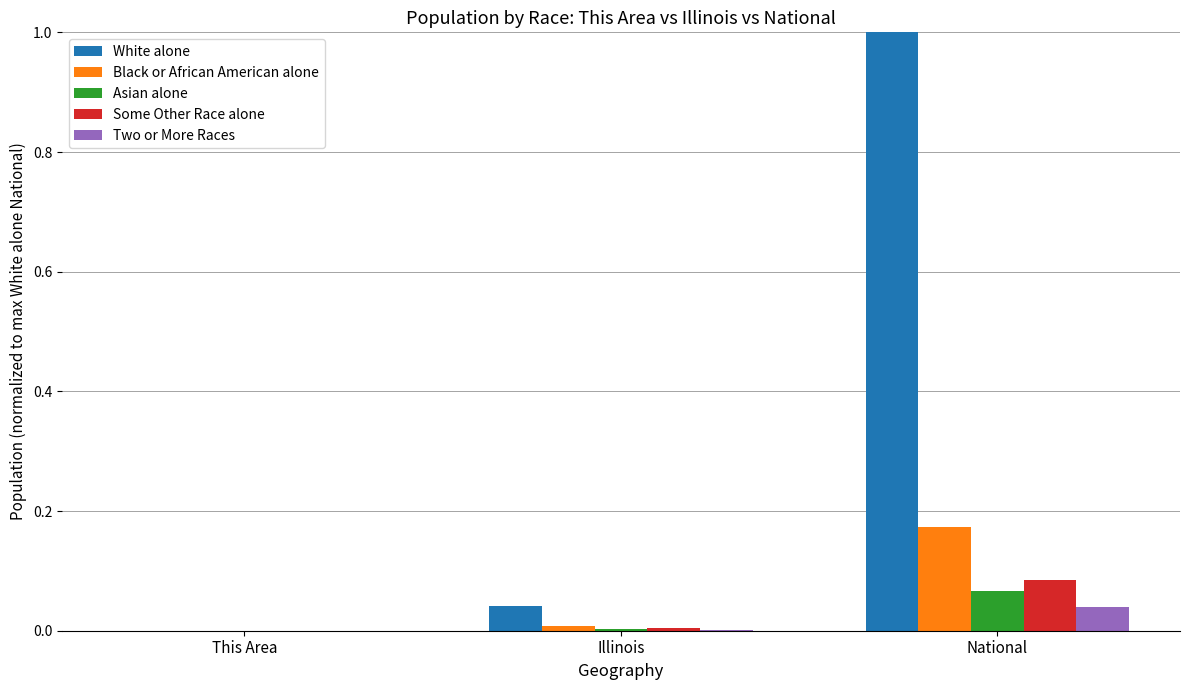

Is it true that Black or African American alone equals 0.0 at This Area?

True